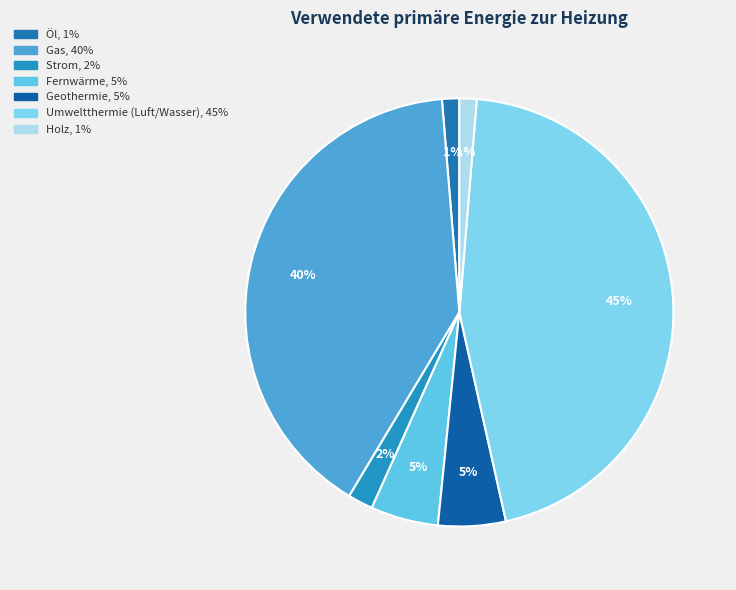

Rank the categories by value from lowest to highest.

Öl, Holz, Strom, Fernwärme, Geothermie, Gas, Umweltthermie (Luft/Wasser)